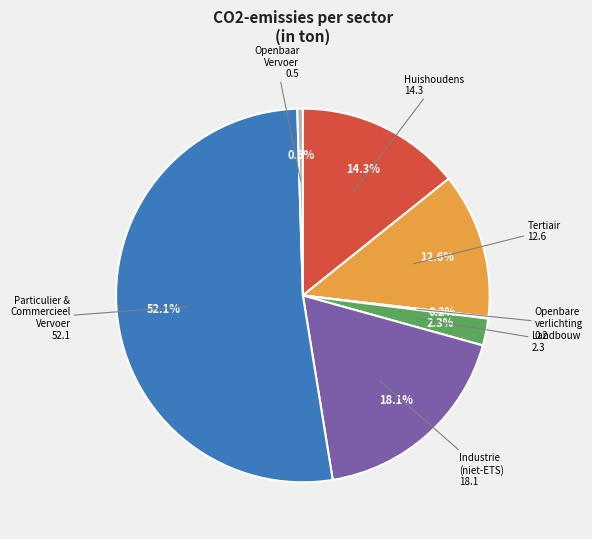

Which category accounts for the majority?

particulier en commercieel vervoer